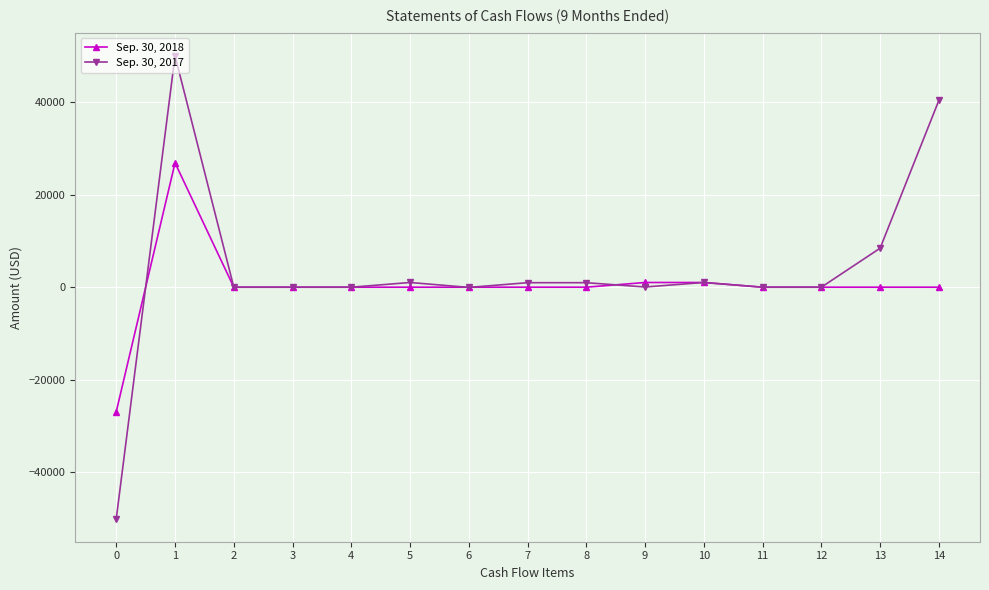

How many lines are shown in the chart?

2